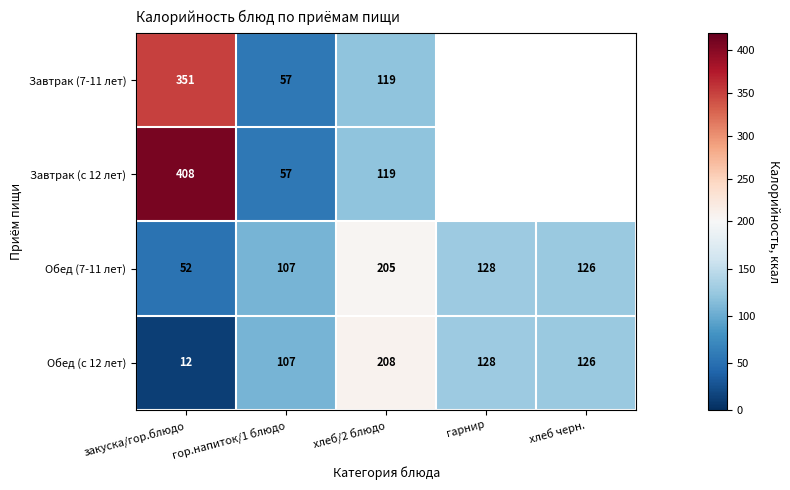

How many data points in Обед (7-11 лет) are less than 126?

2